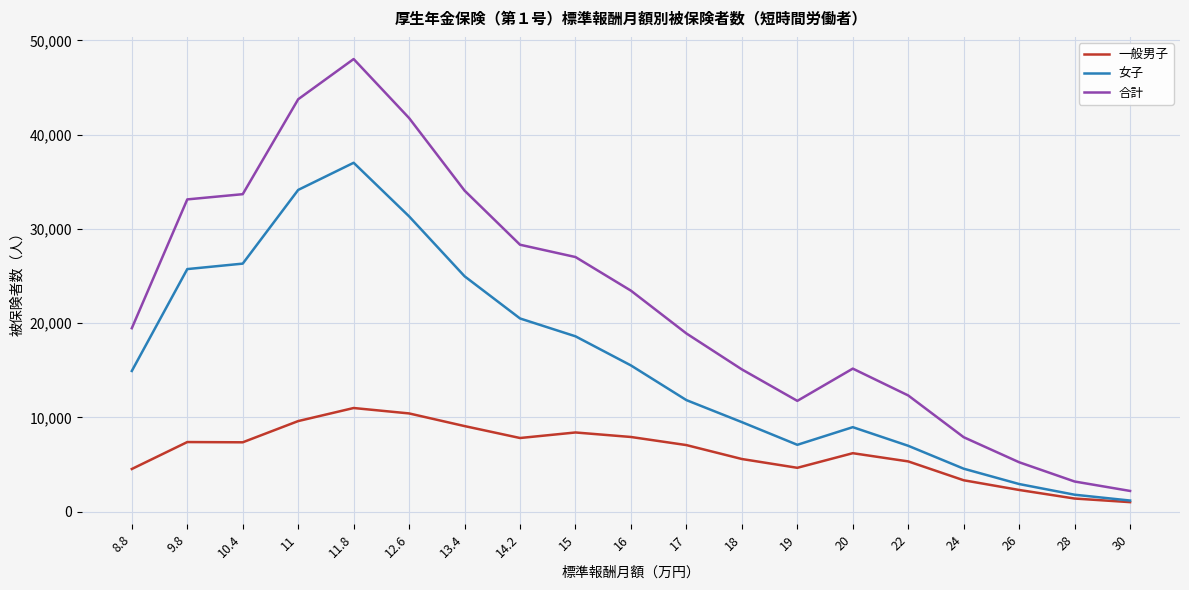

The value of 女子 at 8.8 is 14937. True or false?

True